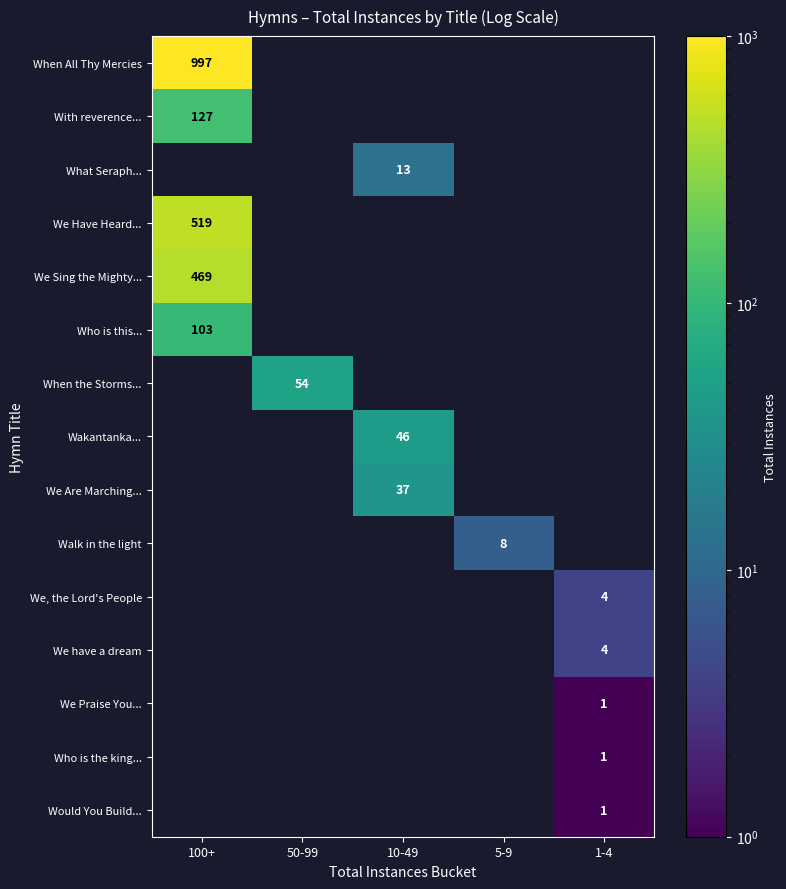

The value of Walk in the light at 50-99 is 0. True or false?

True